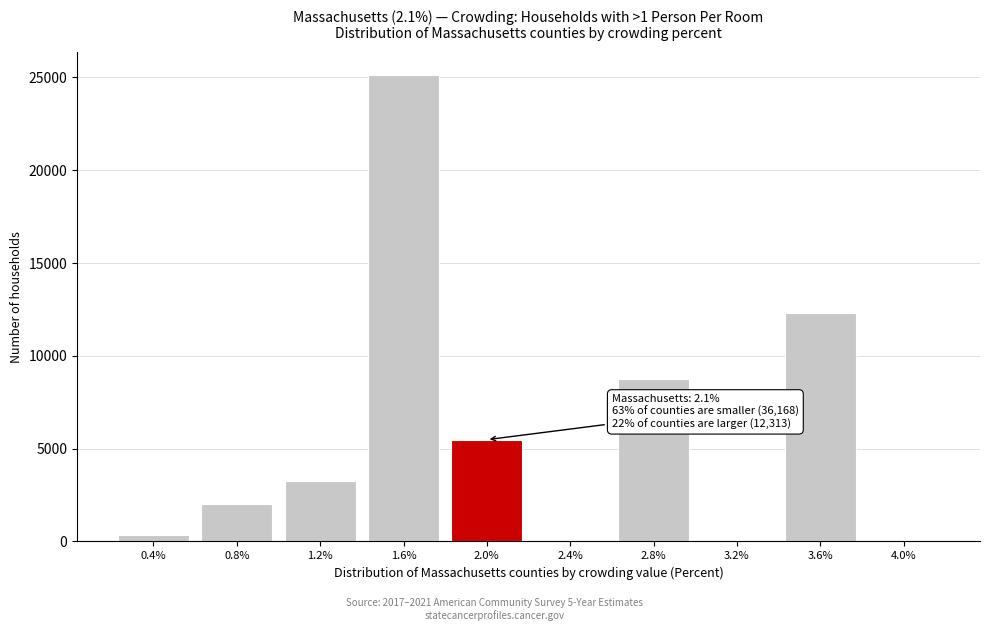

Reading left to right, extract all data points from this chart.

0.4%=323	0.8%=1998	1.2%=3238	1.6%=25125	2.0%=5484	2.4%=0	2.8%=8778	3.2%=0	3.6%=12313	4.0%=0